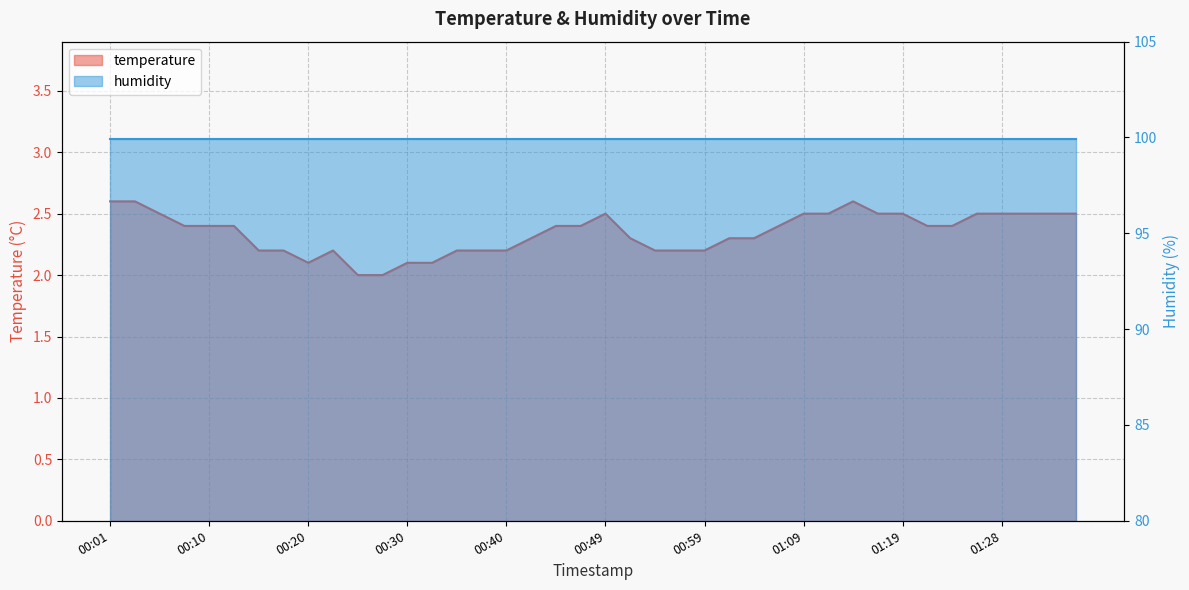

What is the difference between the maximum and second lowest values?

0.6